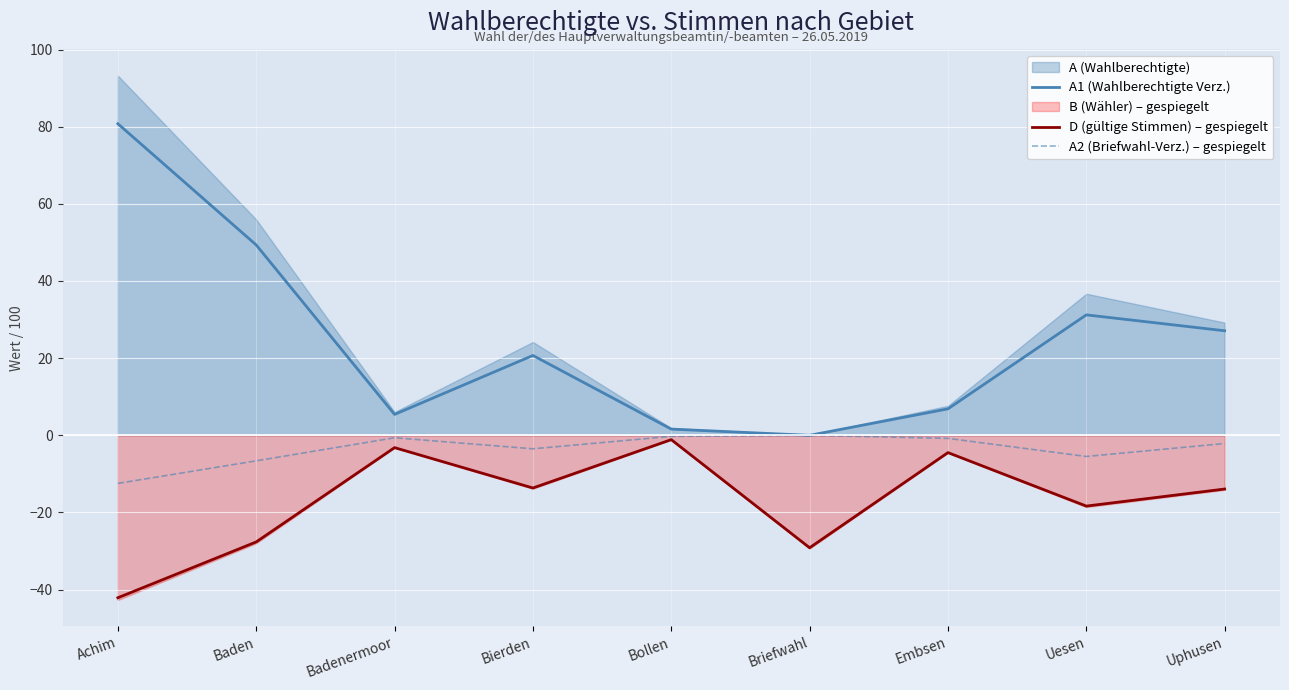

Which category has the lowest value in the D (gültige Stimmen) – gespiegelt series?

Achim